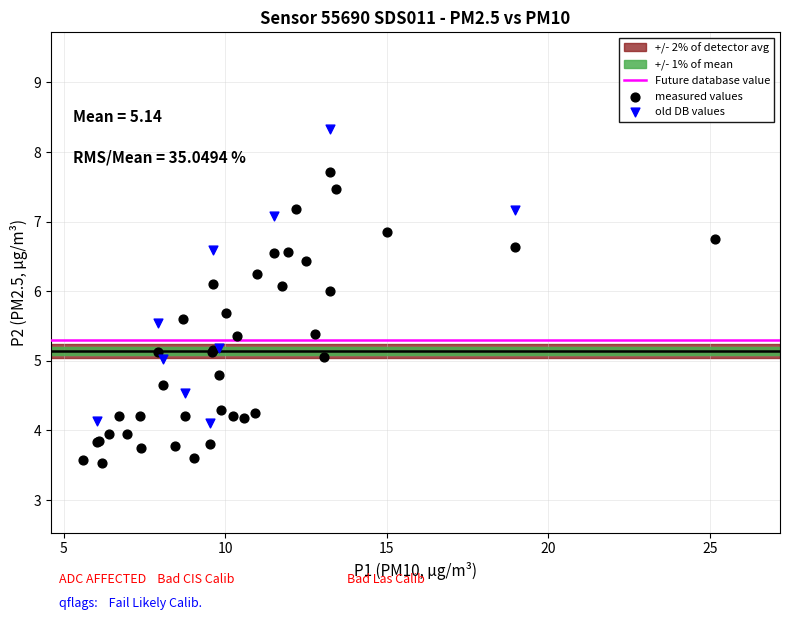

Which series reaches the minimum Y coordinate?

measured values